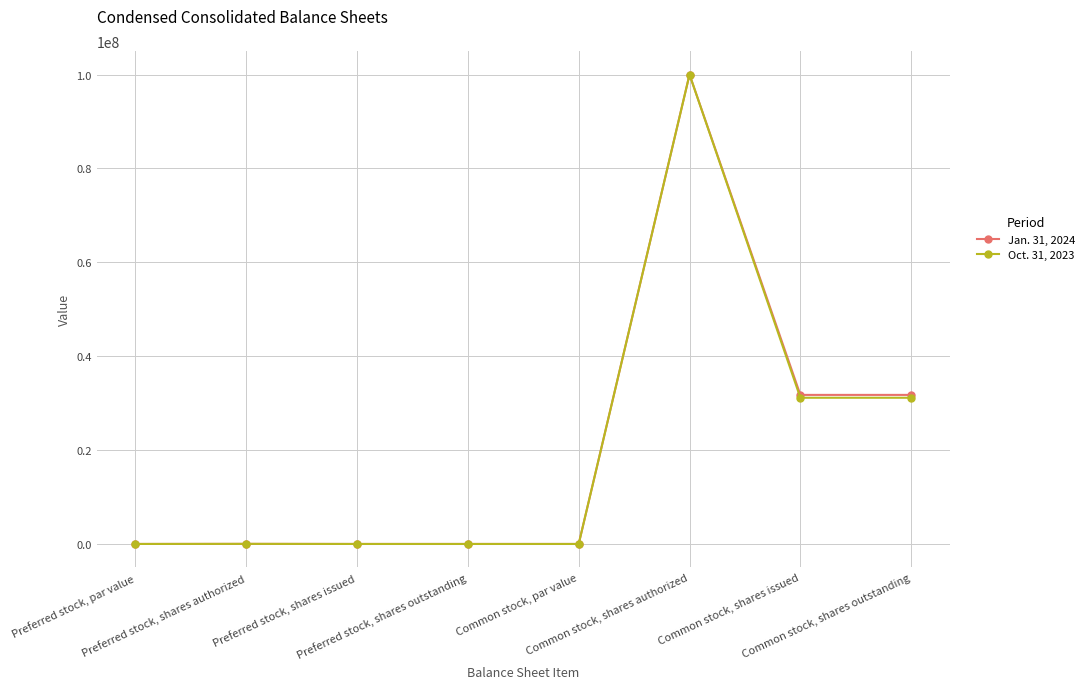

What is the highest value of the Jan. 31, 2024 series?

100000000.0